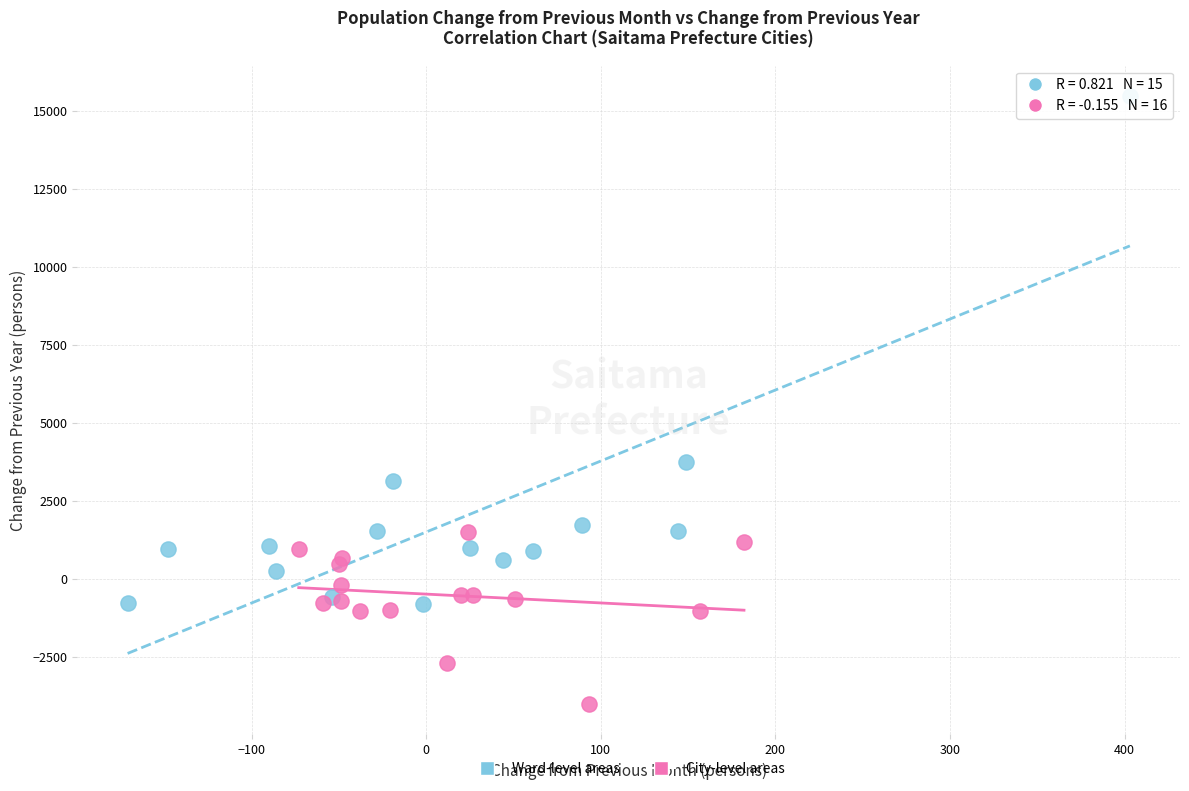

Which series has the widest spread of Y values?

Ward-level areas